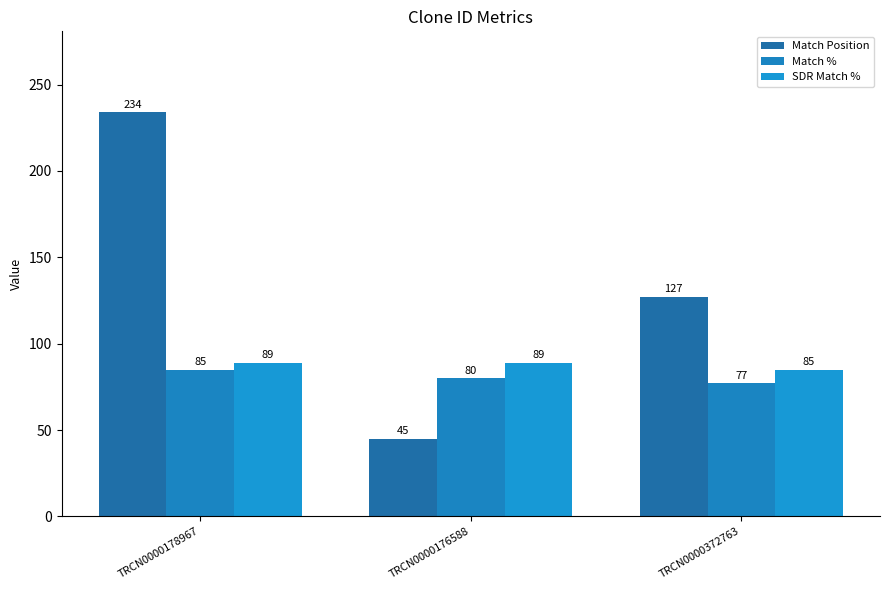

What are all the series names shown in the legend?

Match Position, Match %, SDR Match %